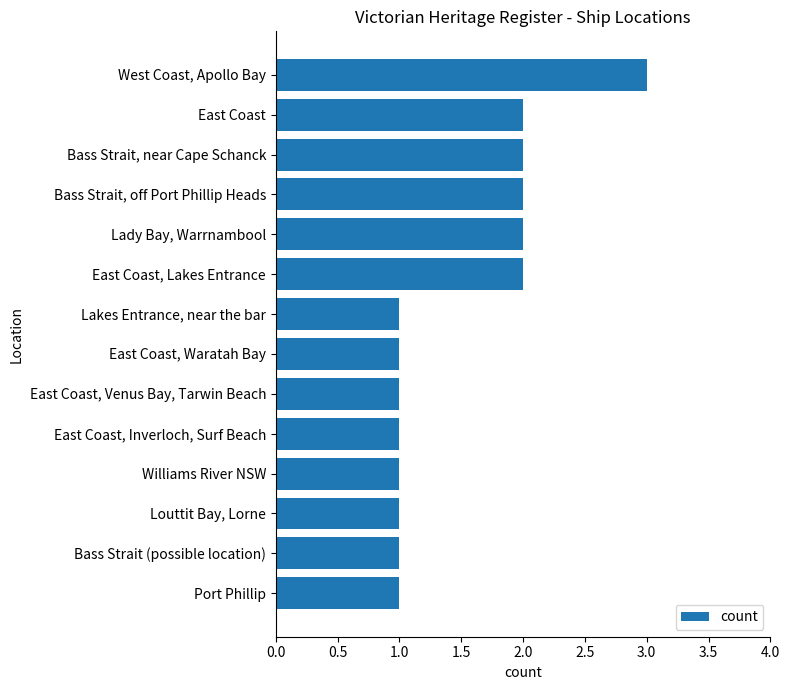

What is the difference between the maximum and second lowest values?

2